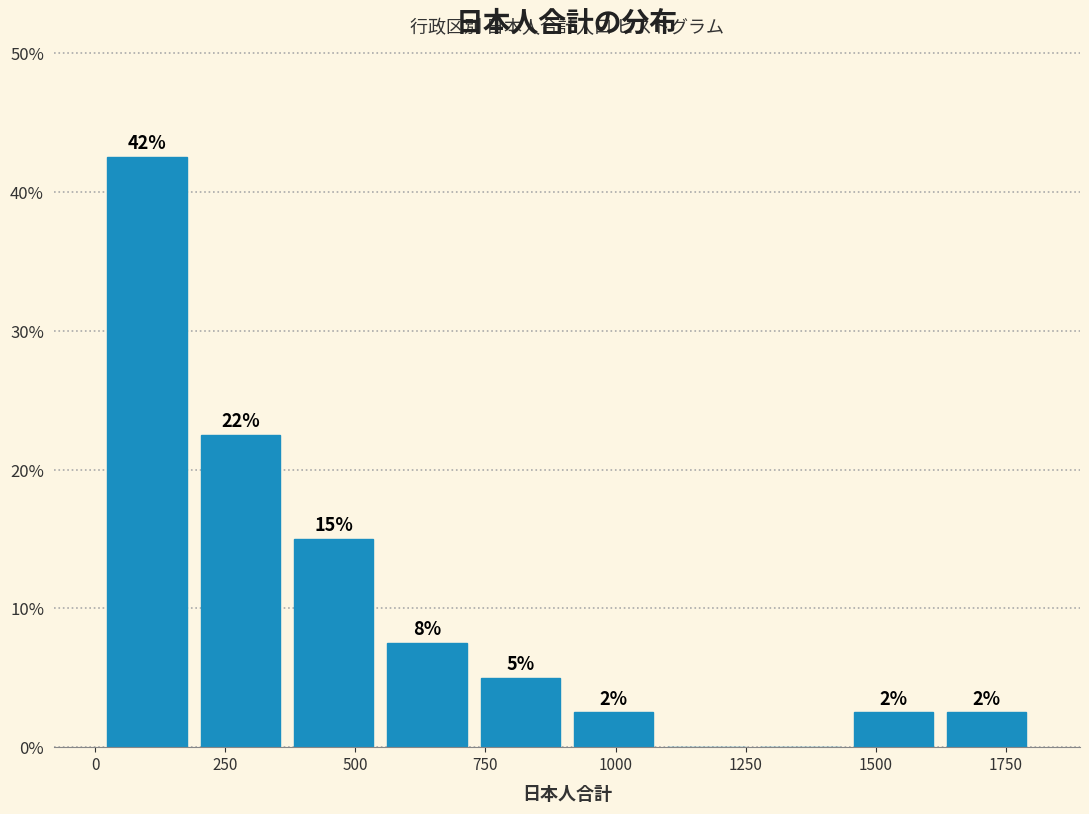

Read against the x-axis, roughly where is the centre of the tallest bar?

100